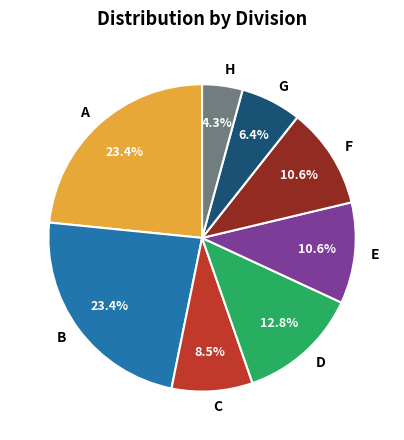

To the nearest percent, what portion does H represent?

4%